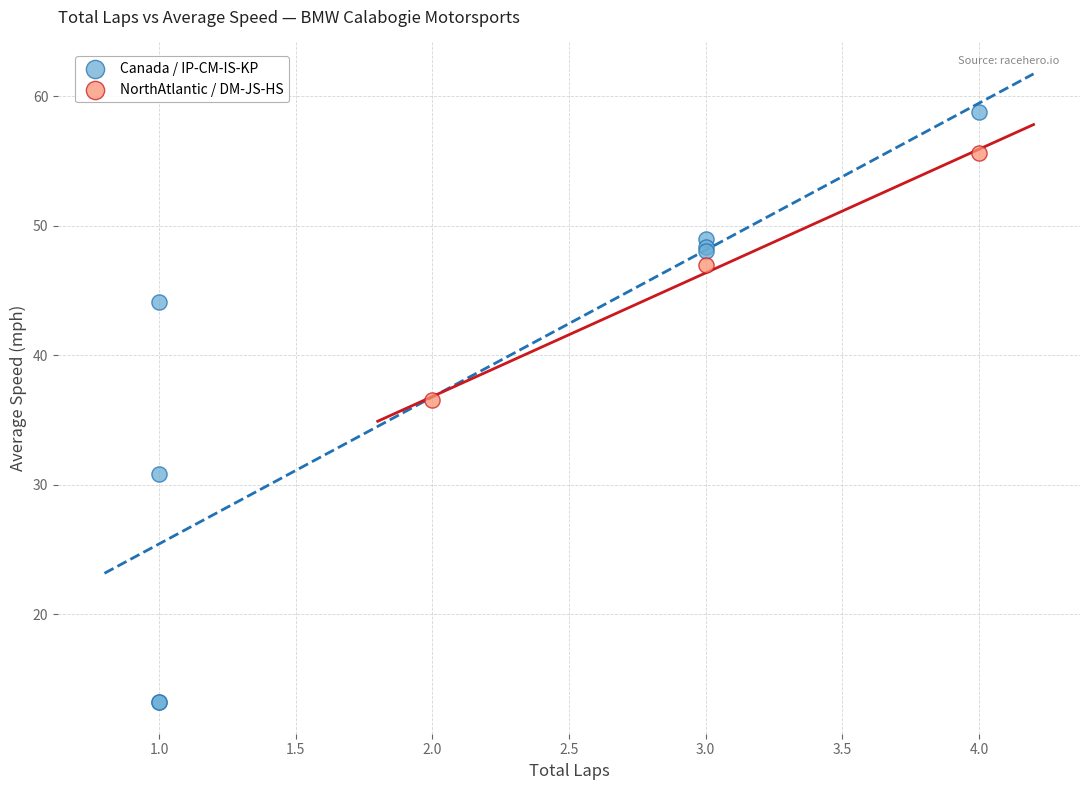

What are all the series names shown in the legend?

Canada / IP-CM-IS-KP, NorthAtlantic / DM-JS-HS